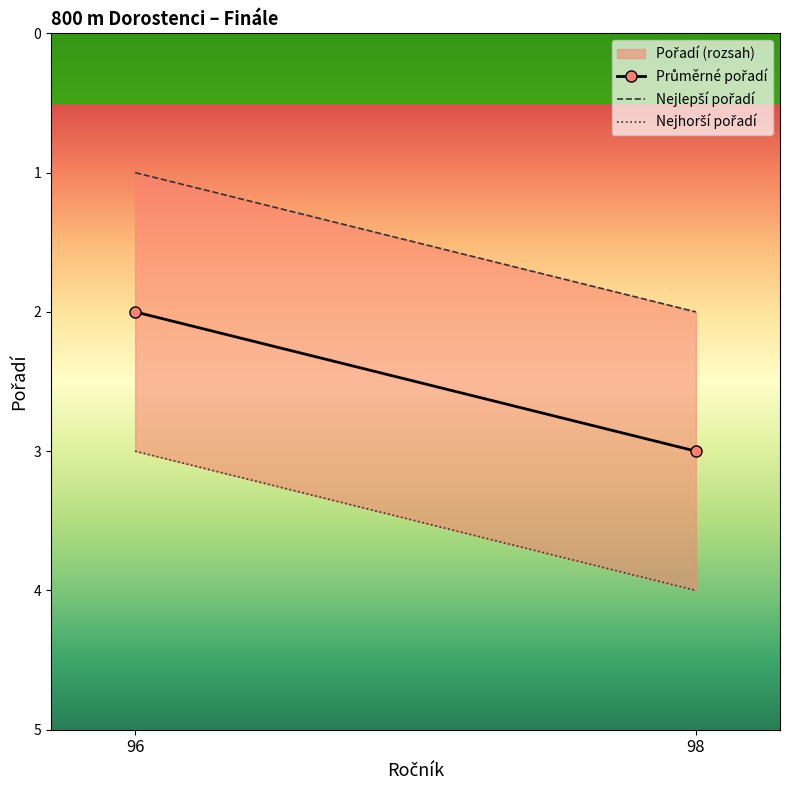

Reading left to right, list all the values displayed in this chart.

Průměrné pořadí: 96=2	98=3
Nejlepší pořadí: 96=1	98=2
Nejhorší pořadí: 96=3	98=4